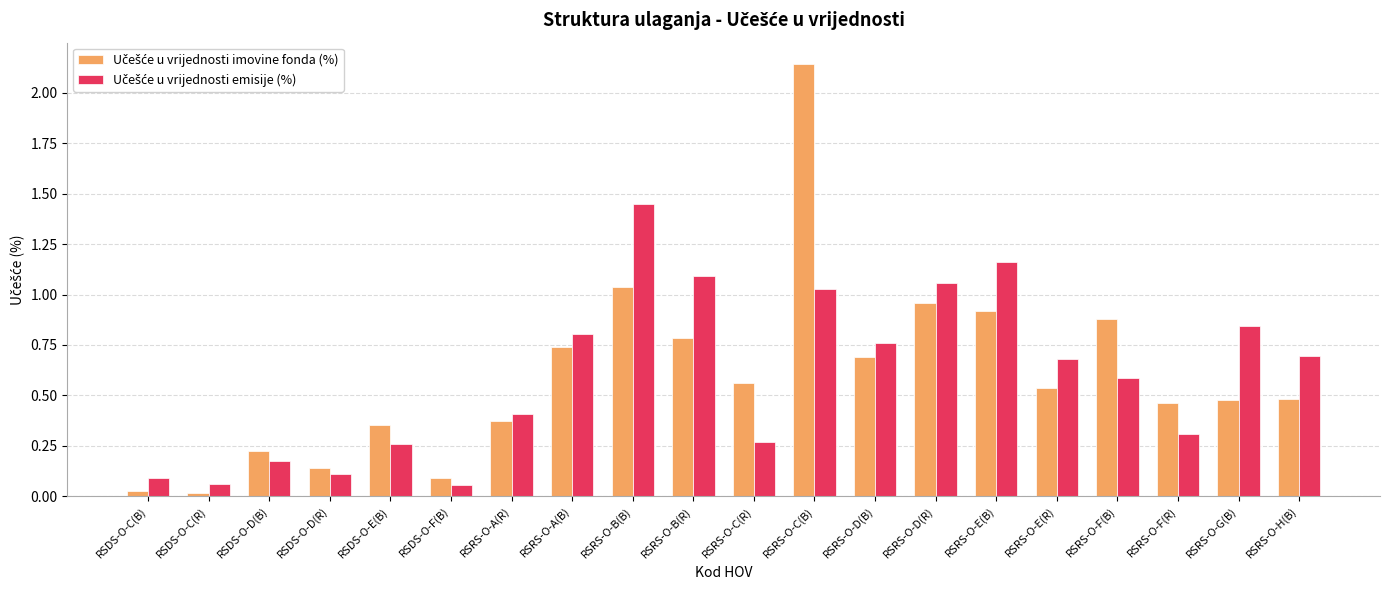

At how many categories does at least one series exceed 0?

20